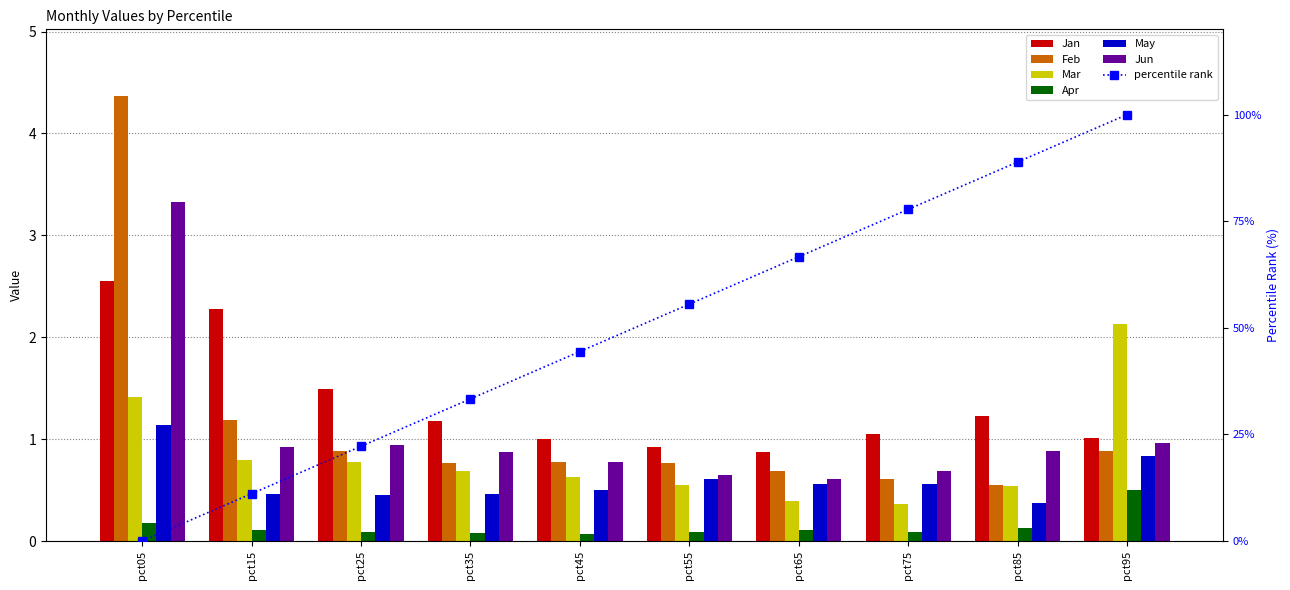

Which series has the widest spread of values?

Feb